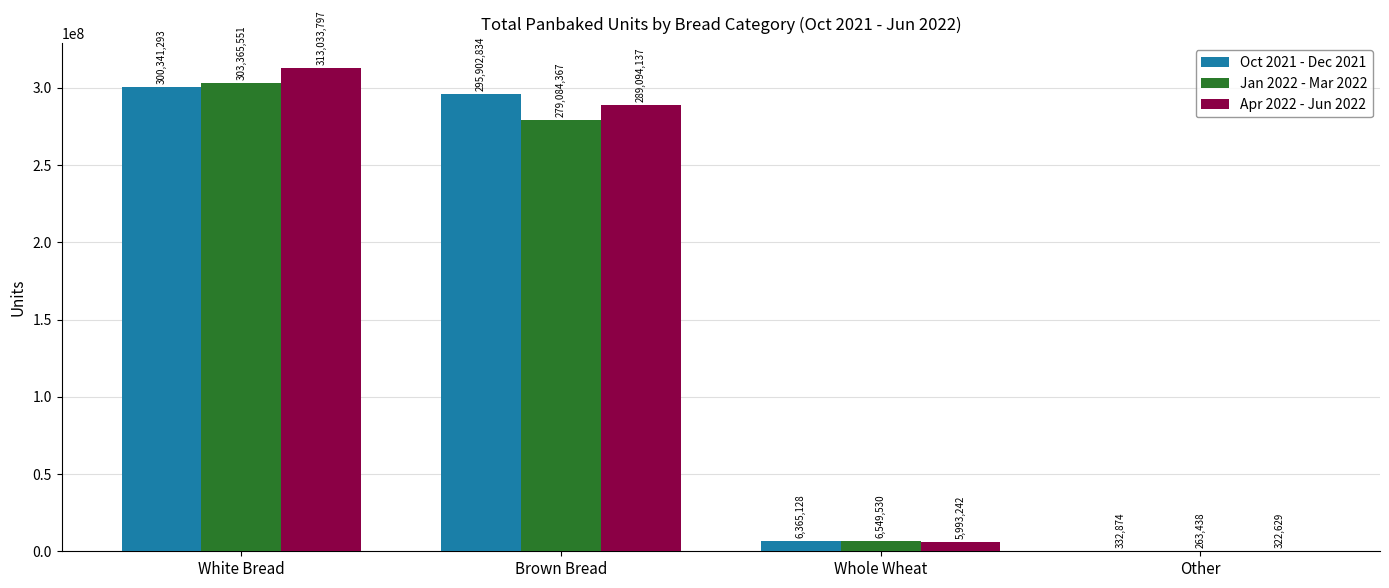

The Oct 2021 - Dec 2021 series shows 332874 at Other. True or false?

True